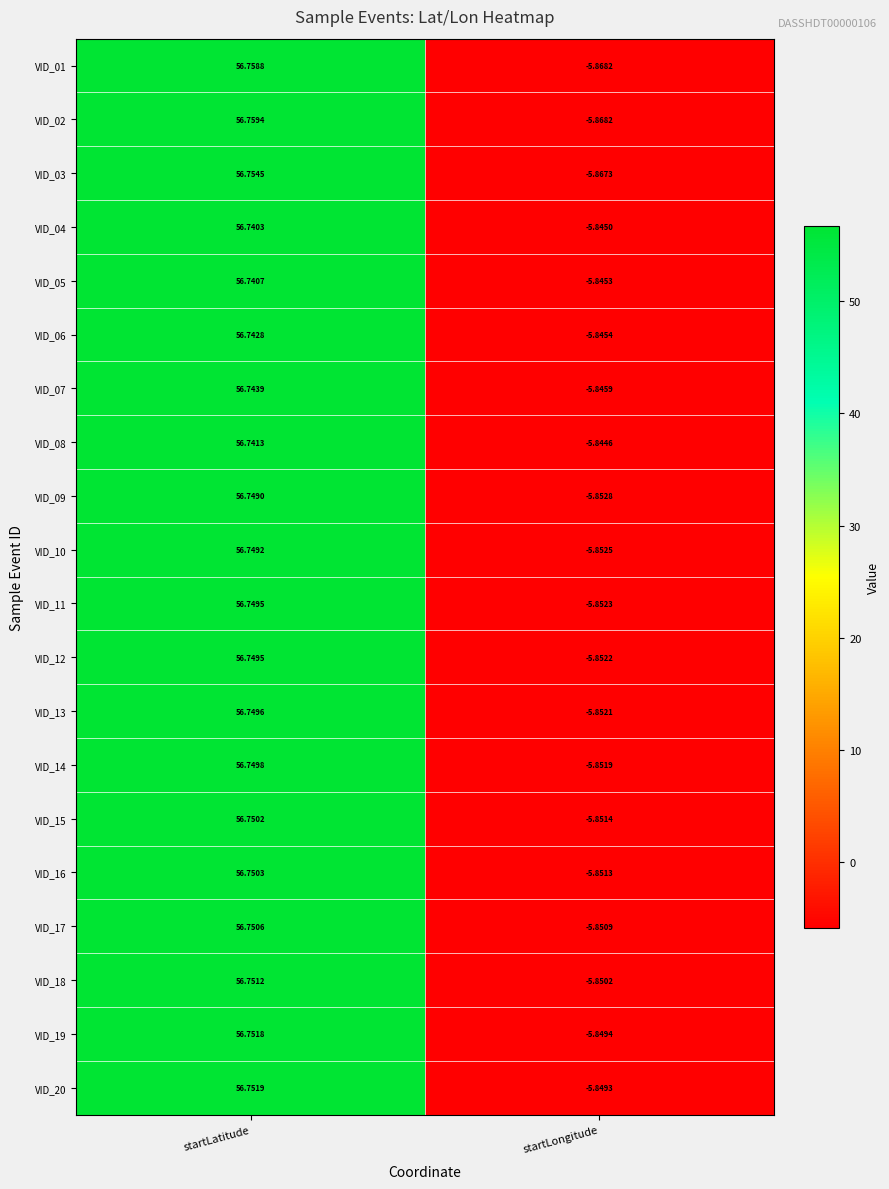

Is the value of VID_11 at startLongitude greater than the value of VID_16 at startLongitude?

No